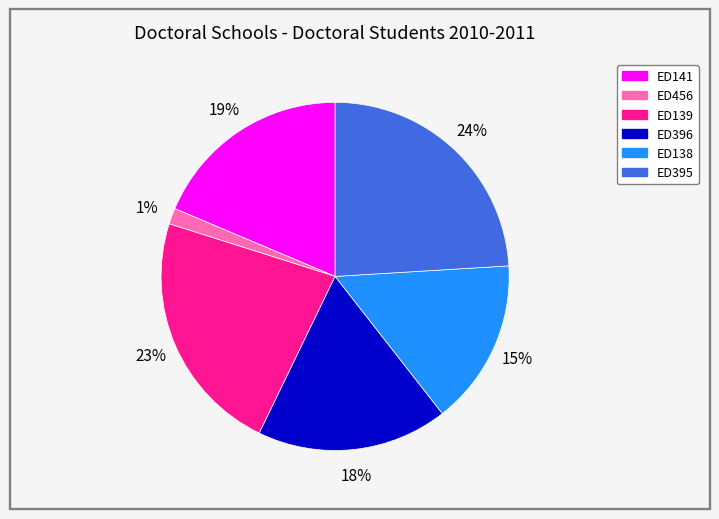

What percentage is the ED138 slice, to the nearest percent?

15%